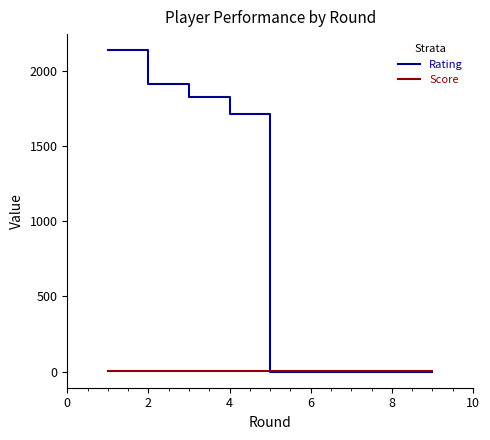

Rank the series by their maximum value, from highest to lowest.

Rating, Score